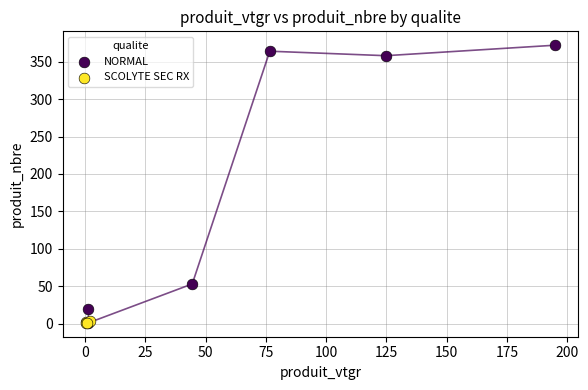

Which series has the widest spread of Y values?

NORMAL